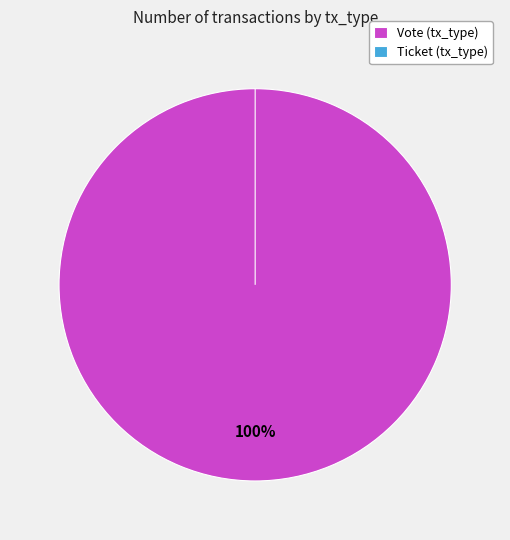

Is it true that Vote (tx_type) is 99% of the pie?

False